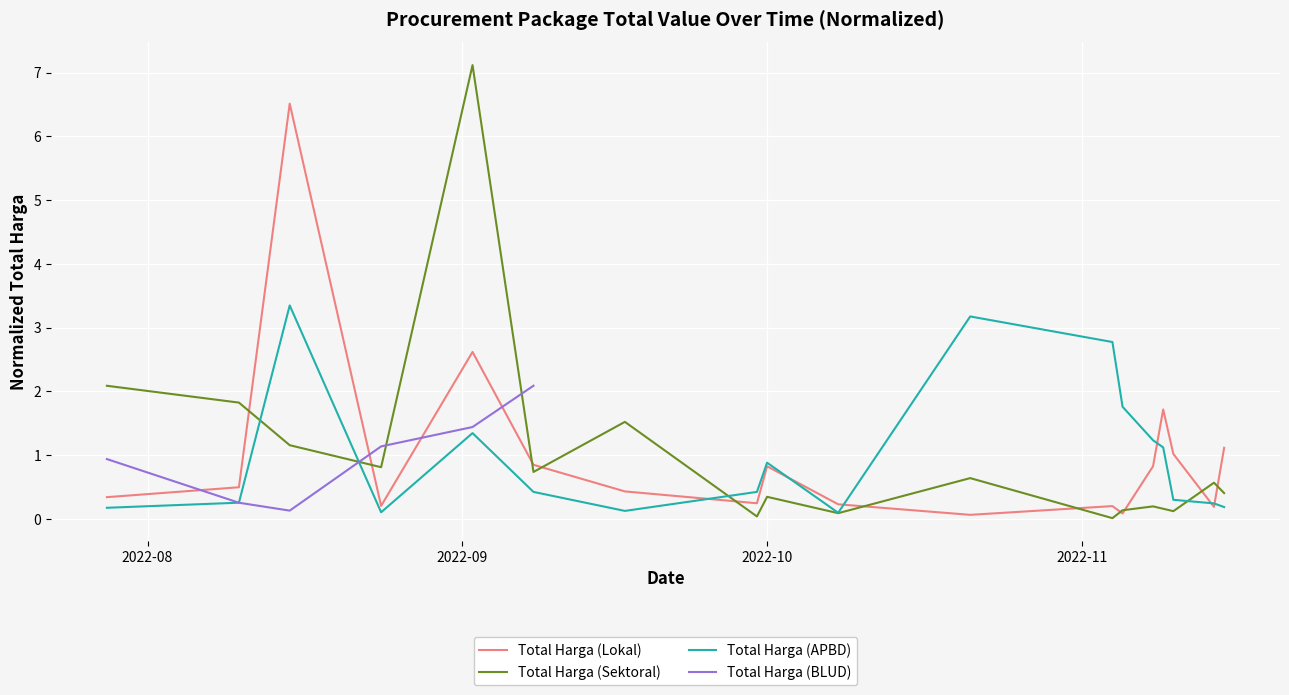

What is the maximum value for Total Harga (Lokal)?

6.5